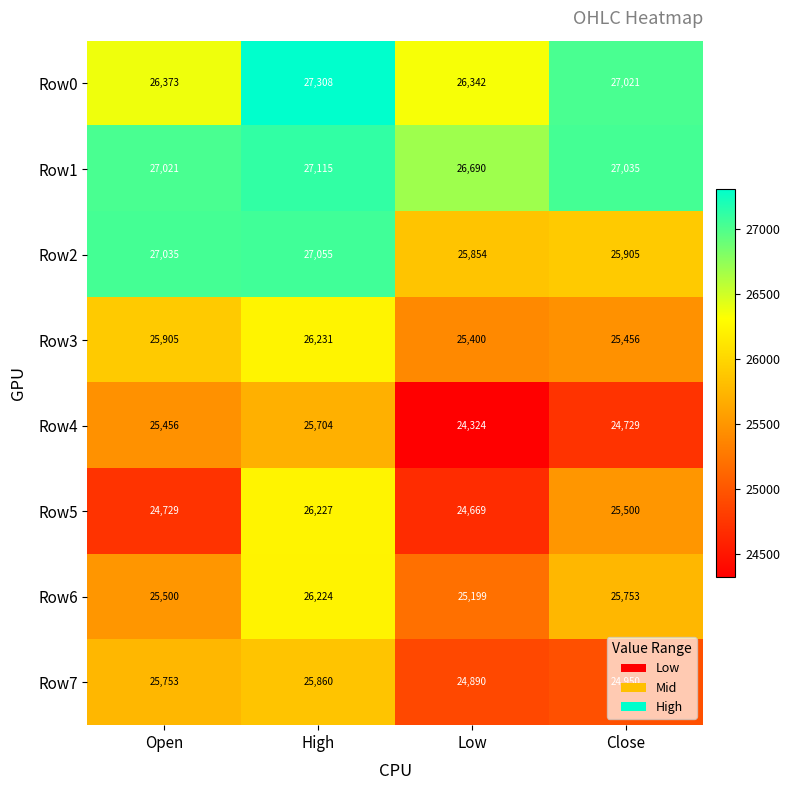

At which category is the sum across all series the highest?

High